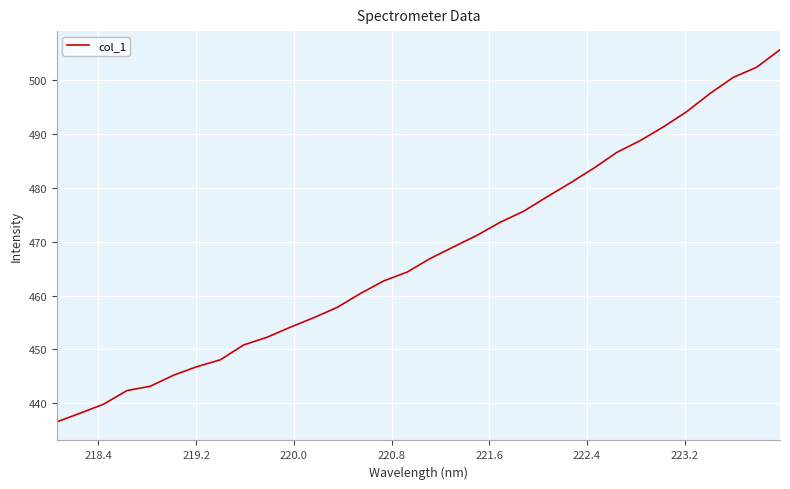

What is the smallest value displayed?

436.5